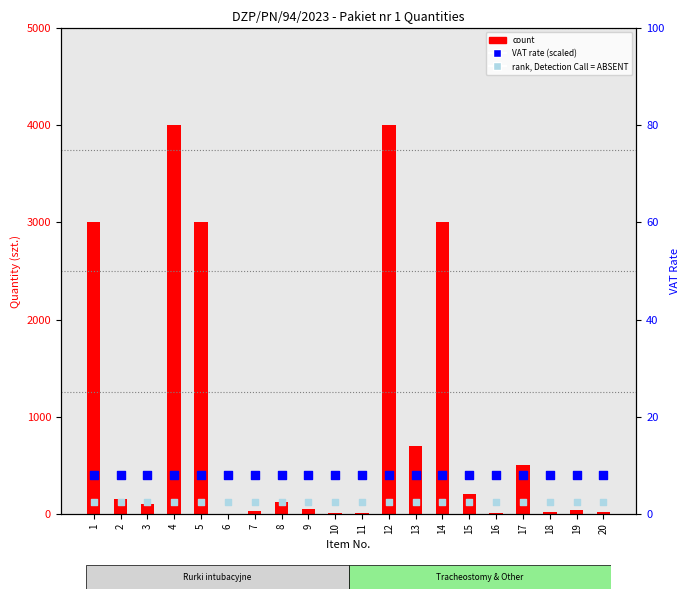

Which series contains the highest Y value?

count